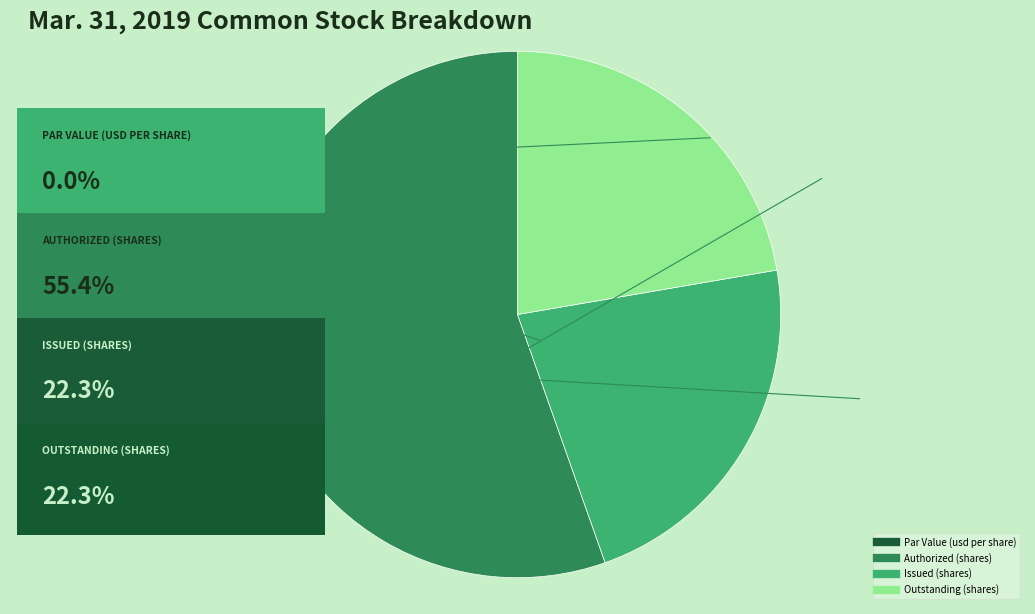

Does any single category account for the majority?

Yes